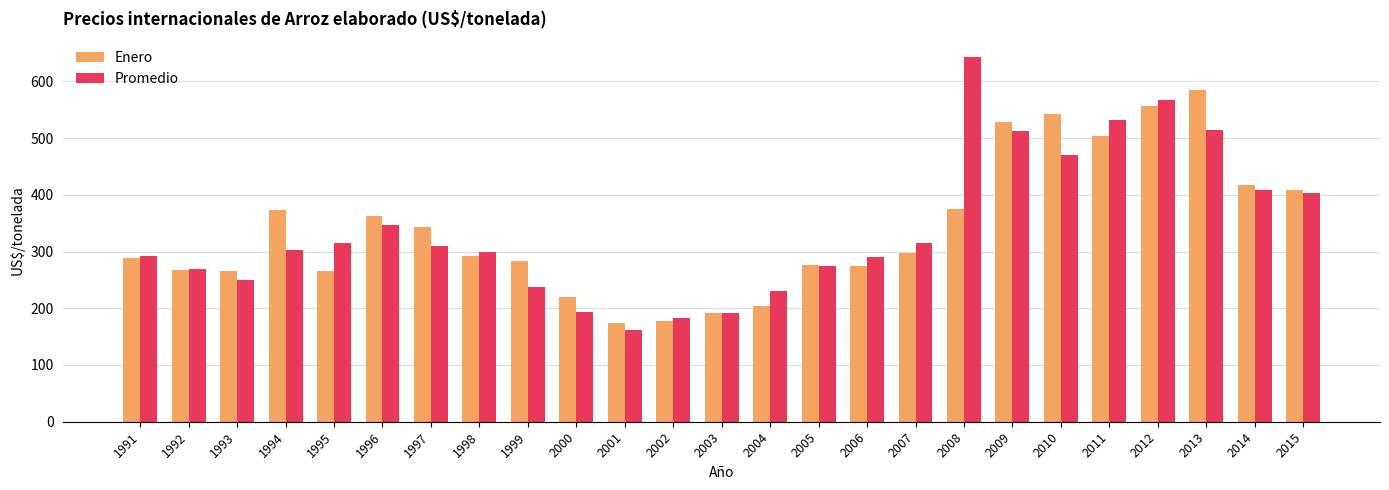

Is it true that Promedio equals 950.0 at 2008?

False